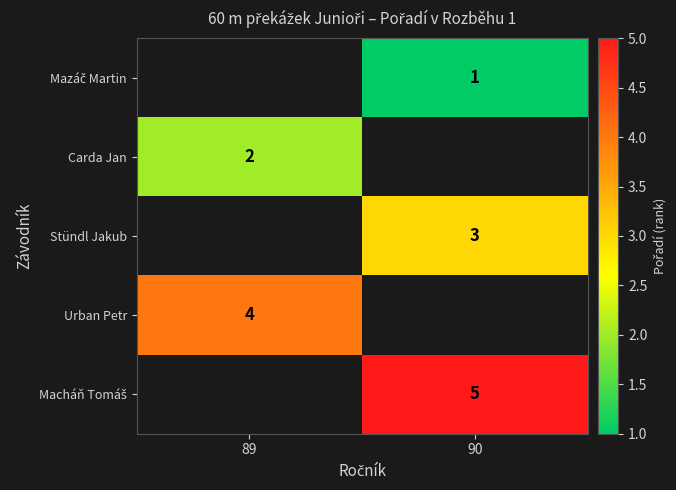

Rank the series by their average value, from lowest to highest.

Mazáč Martin, Carda Jan, Stündl Jakub, Urban Petr, Macháň Tomáš